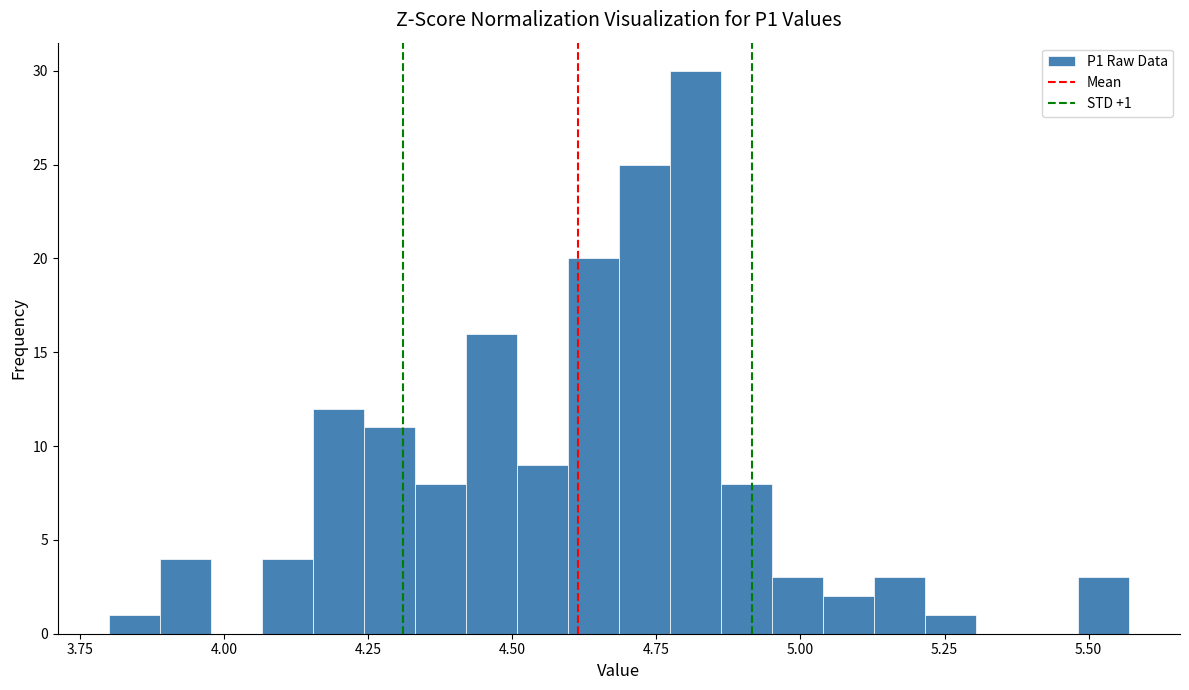

Read against the x-axis, roughly where is the centre of the tallest bar?

4.80